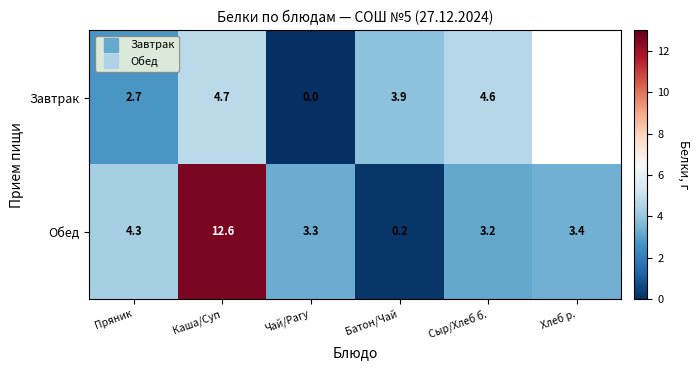

Rank the series by their average value, from highest to lowest.

Завтрак, Обед